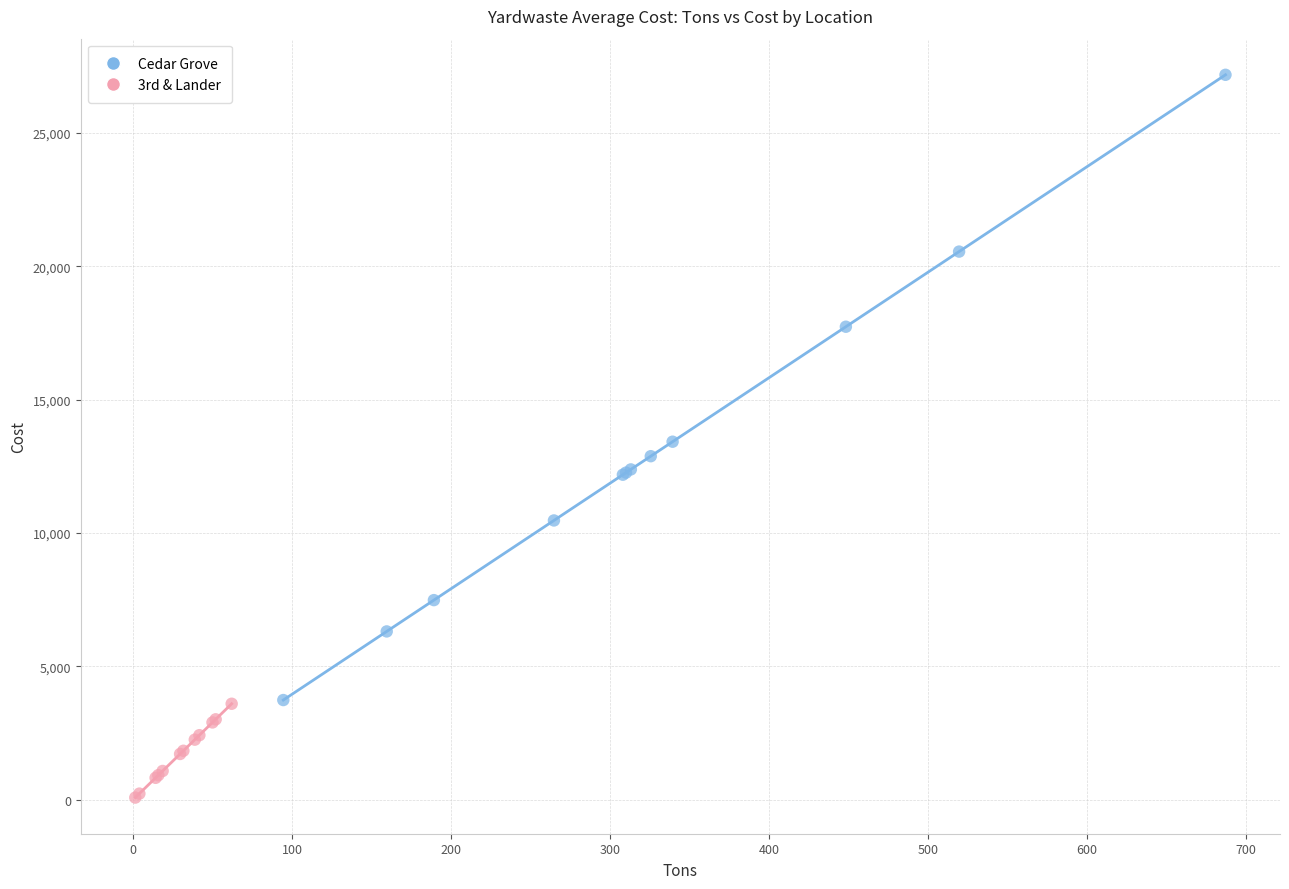

Which series contains the lowest Y value?

3rd & Lander